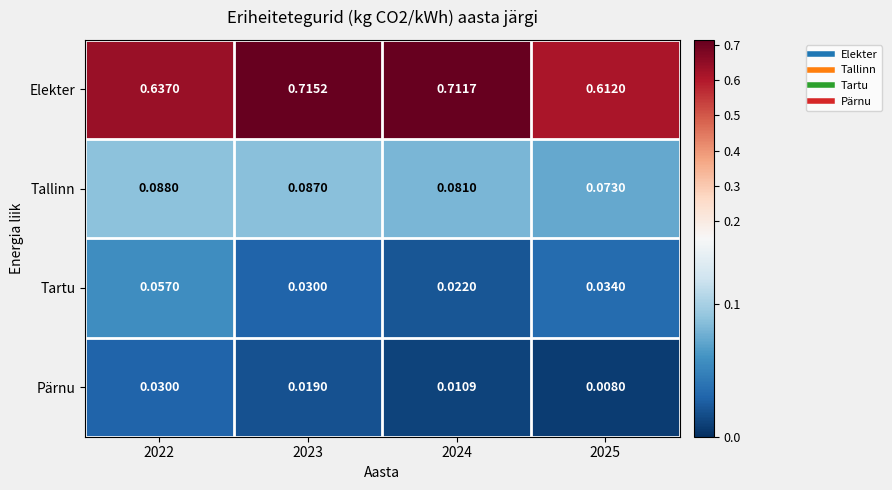

Rank the series at 2025 from lowest to highest value.

Pärnu, Tartu, Tallinn, Elekter